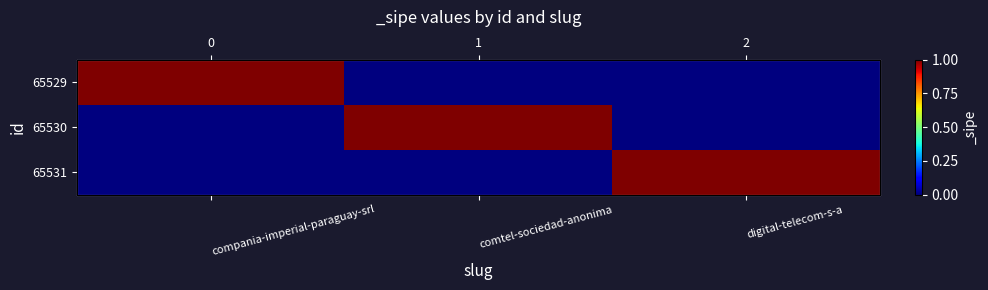

Is the value of 65531 at comtel-sociedad-anonima greater than the value of 65530 at compania-imperial-paraguay-srl?

No